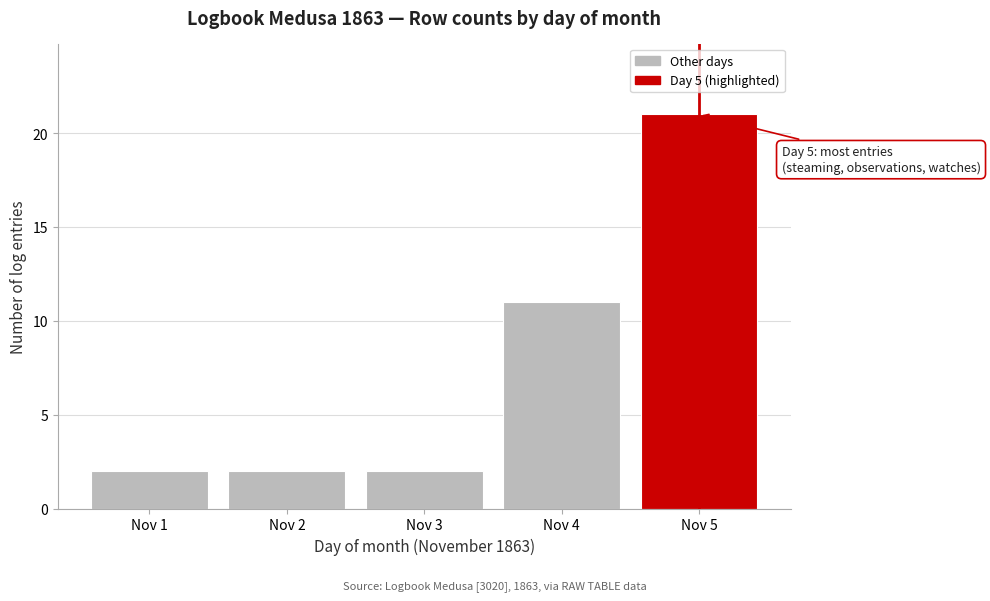

Reading left to right, transcribe all the data shown in this chart.

2	2	2	11	21